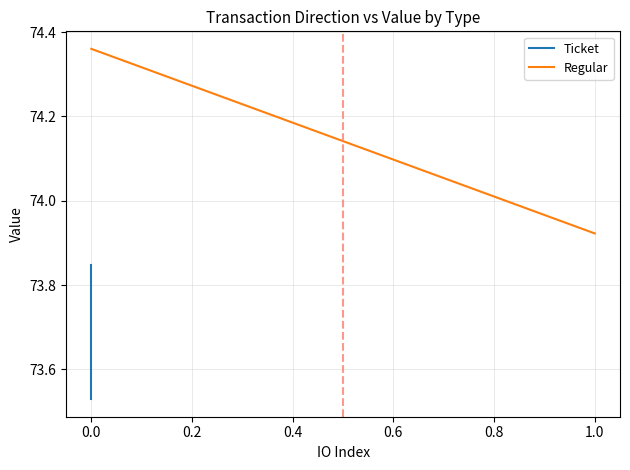

Is the value of Regular at 0.0 greater than the value of Ticket at 0.0?

Yes